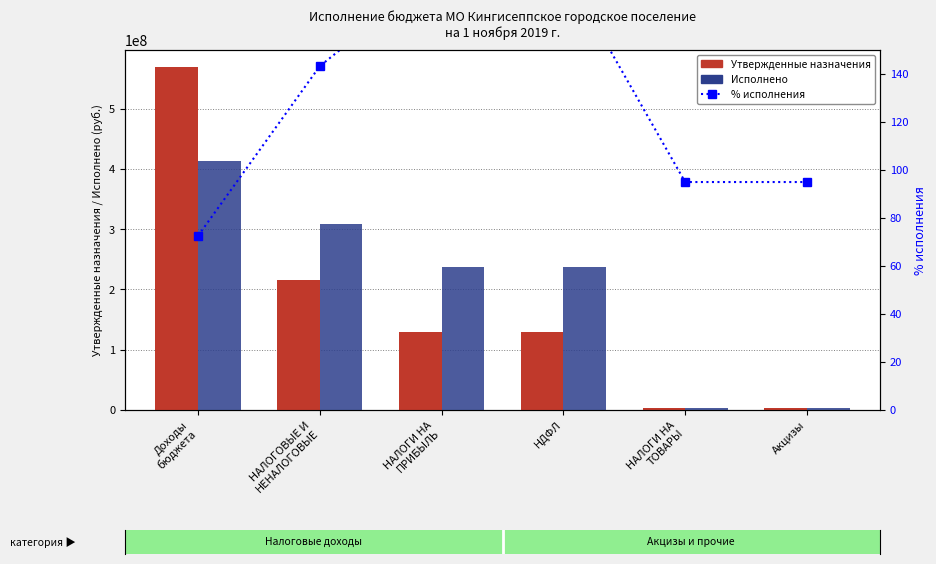

What is the sum of all Исполнено values?

1202392710.2